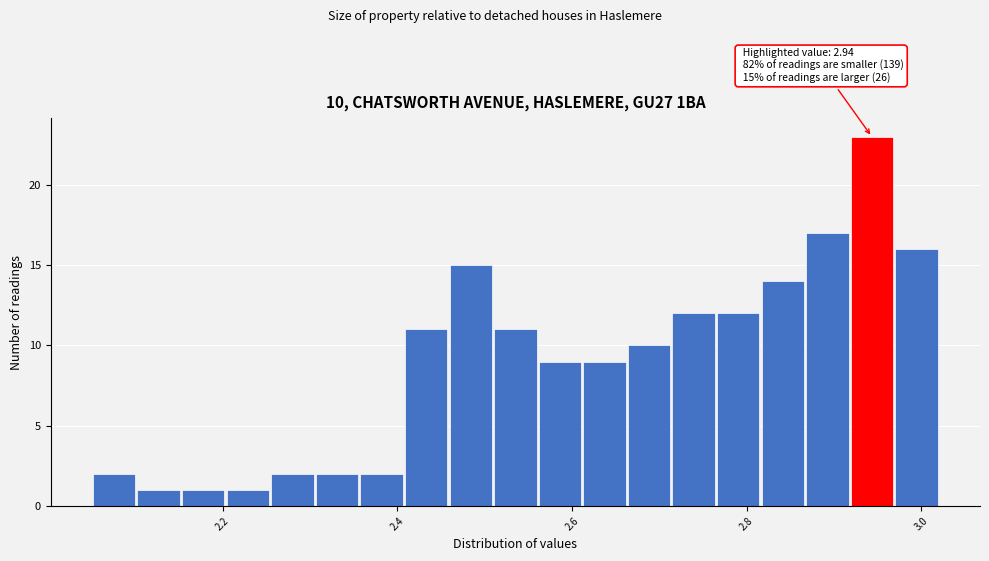

Around what value on the x-axis is the tallest bar? Give the approximate position of its centre, as read against the axis.

2.94